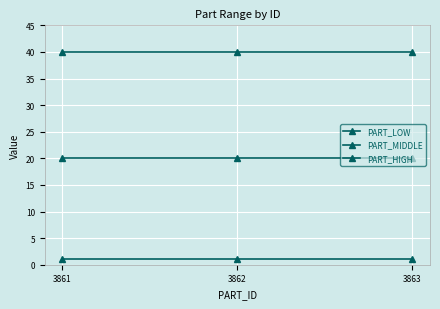

What is the sum of the PART_LOW values at 3863 and 3861?

2